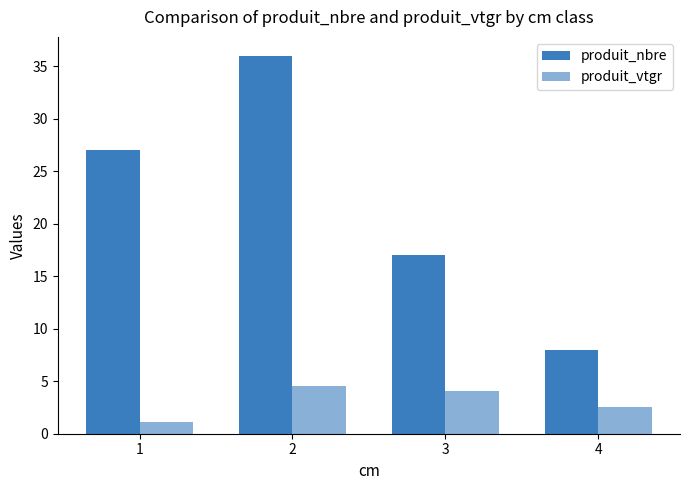

Which series has the widest spread of values?

produit_nbre